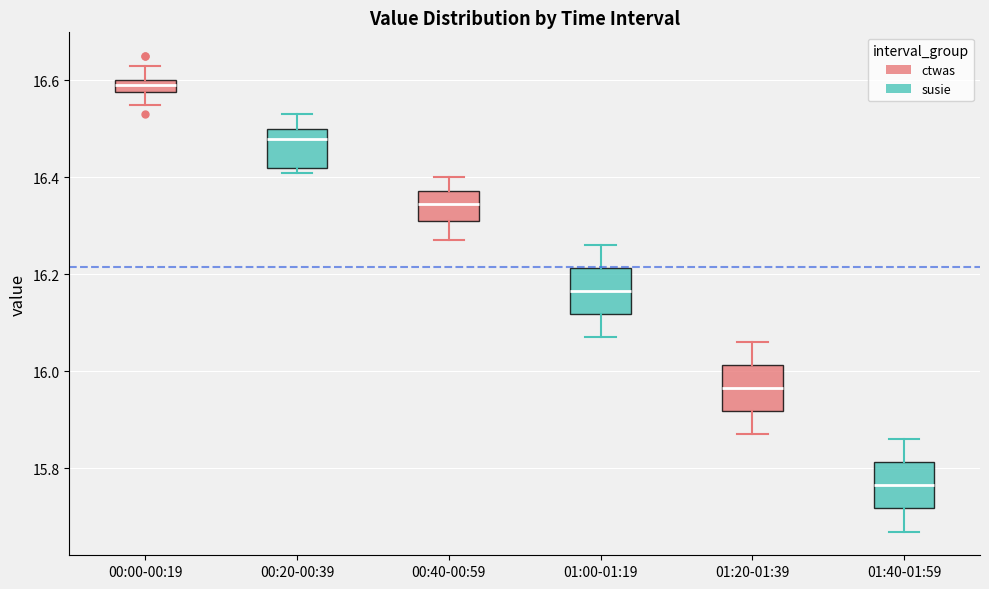

Where does the upper whisker of the box for 00:20-00:39 end on the y-axis? The values are not printed on the chart, so give them approximately, as read against the axis.

16.54